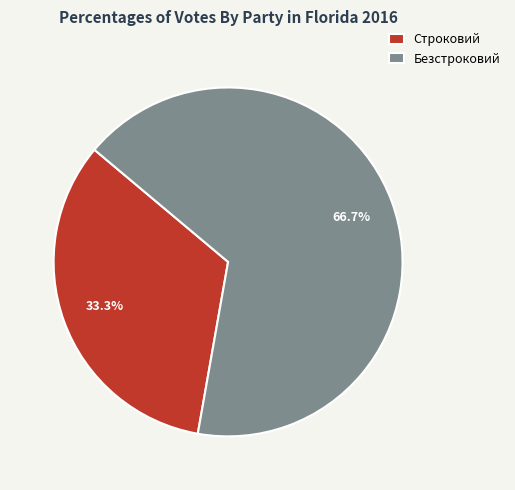

Is it true that Строковий is 33% of the pie?

True